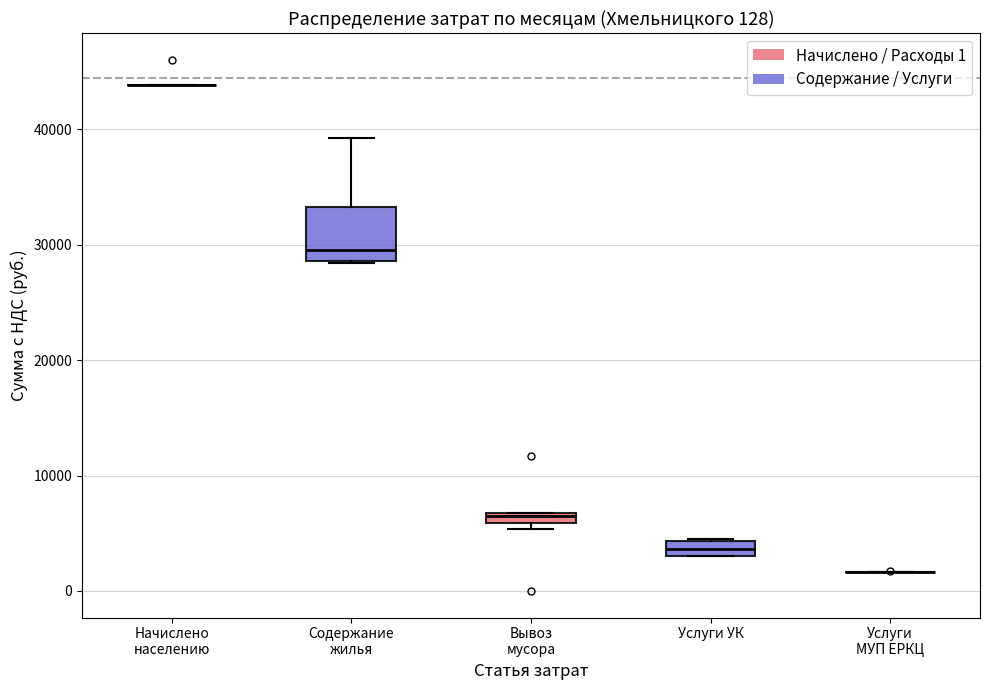

Comparing the boxes themselves (not the whiskers), which one is the tallest?

Содержание жилья